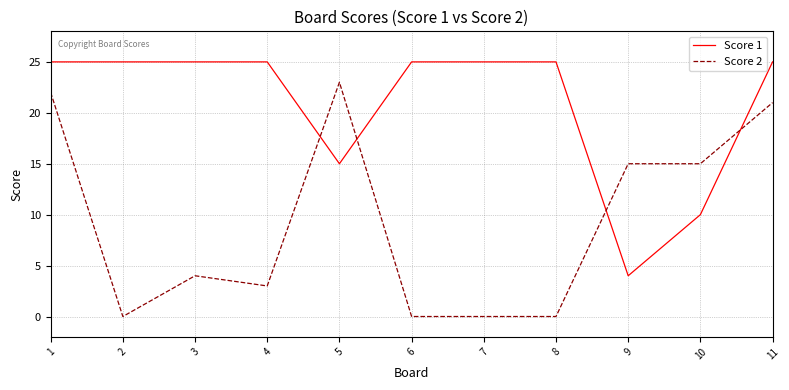

What value does the Score 1 series have at 10?

10